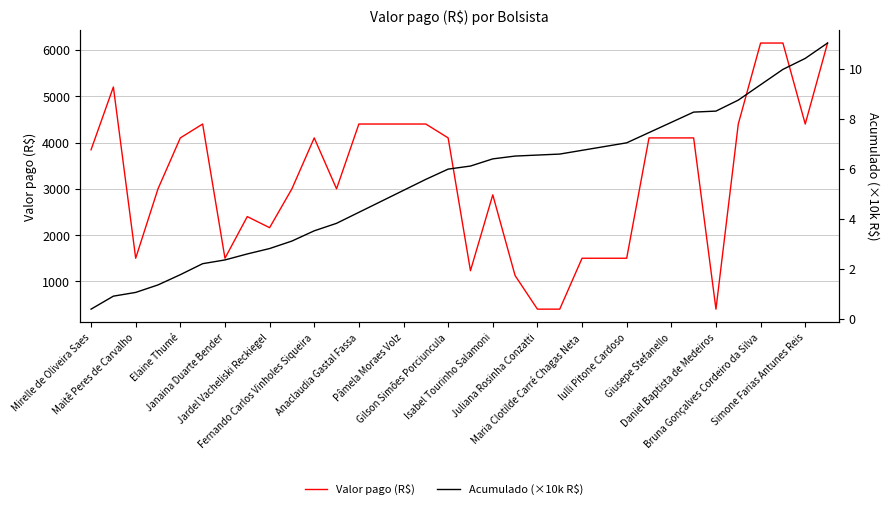

What is the greatest value displayed?

6150.0